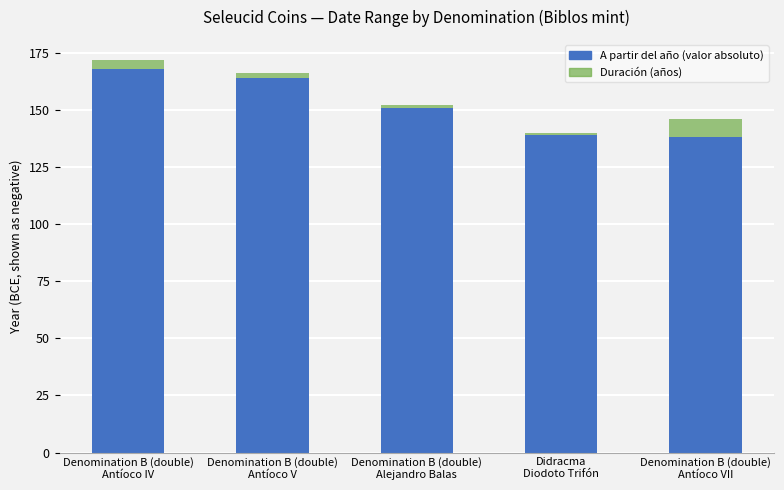

How many data points does each series have?

5